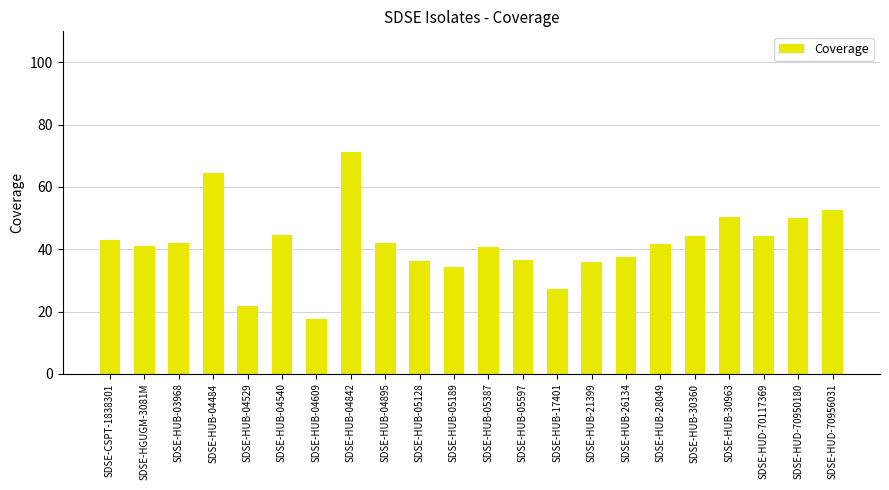

What is the sum of the values at SDSE-HUB-28049 and SDSE-HUB-04895?

83.6